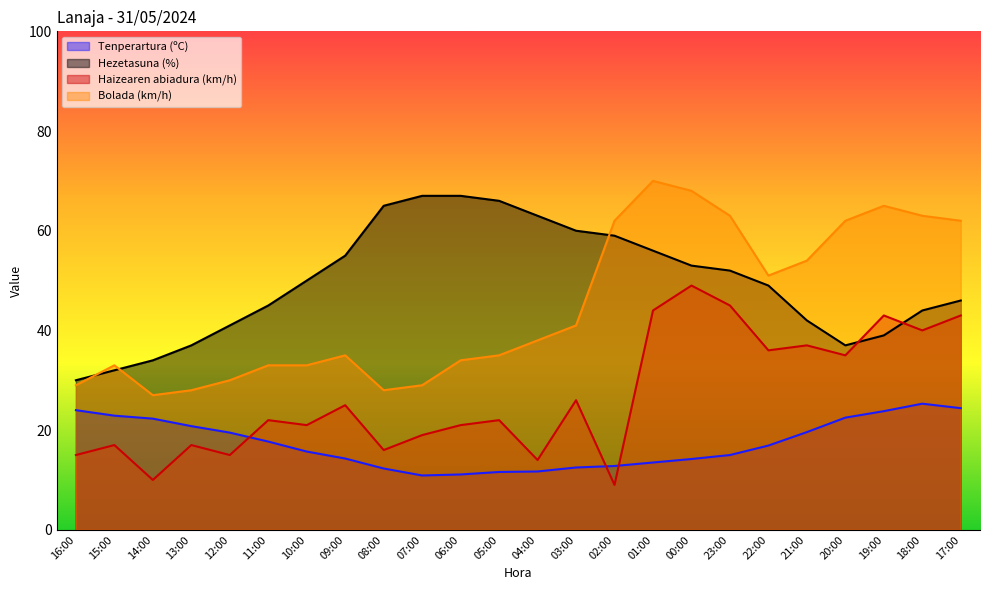

Which series has the widest spread of values?

Bolada (km/h)